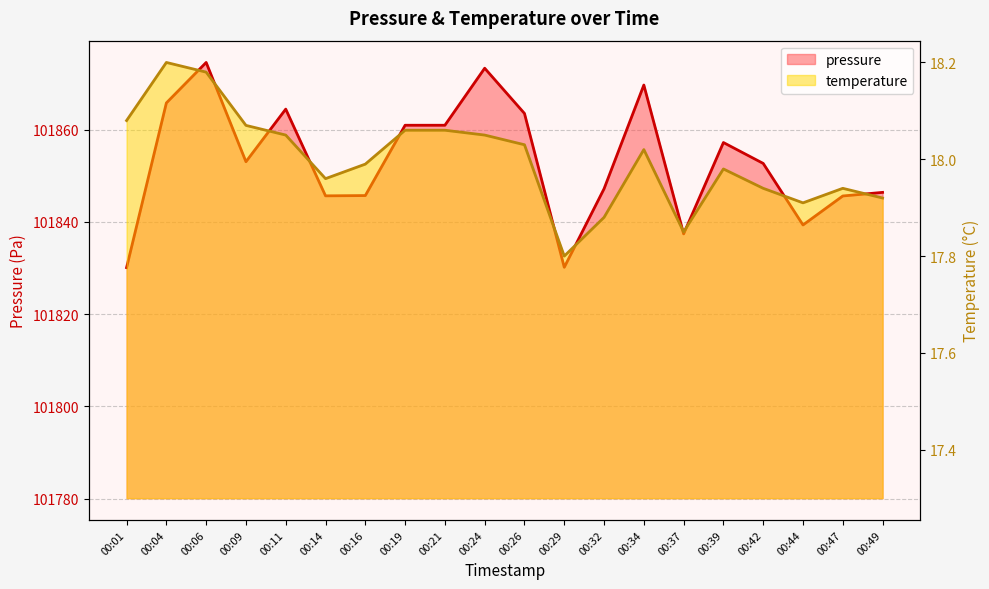

Between 00:19 and 00:44, which series saw the biggest shift?

pressure